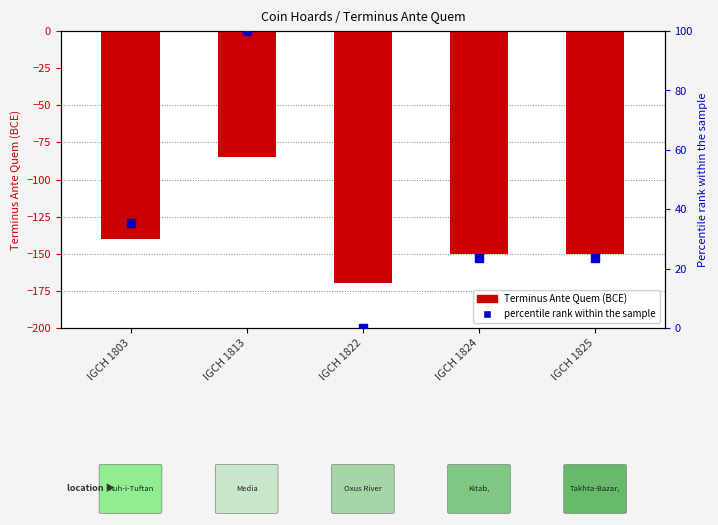

Which series has the largest total across all categories?

percentile rank within the sample